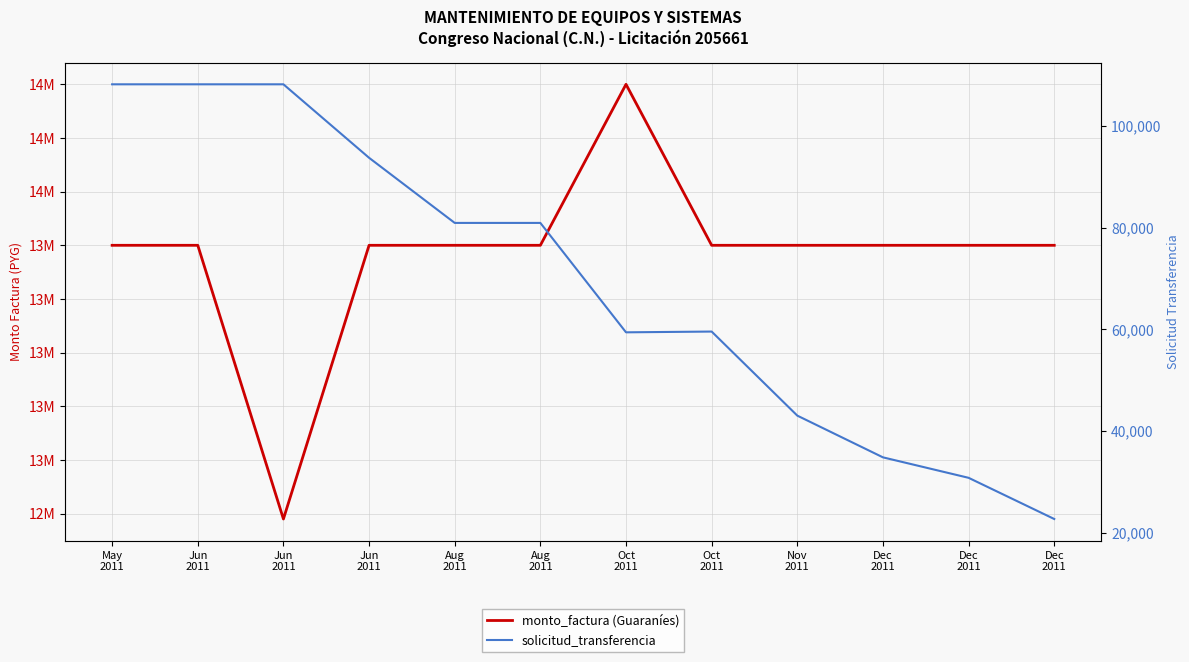

What is the lowest value of the monto_factura (Guaraníes) series?

12780000